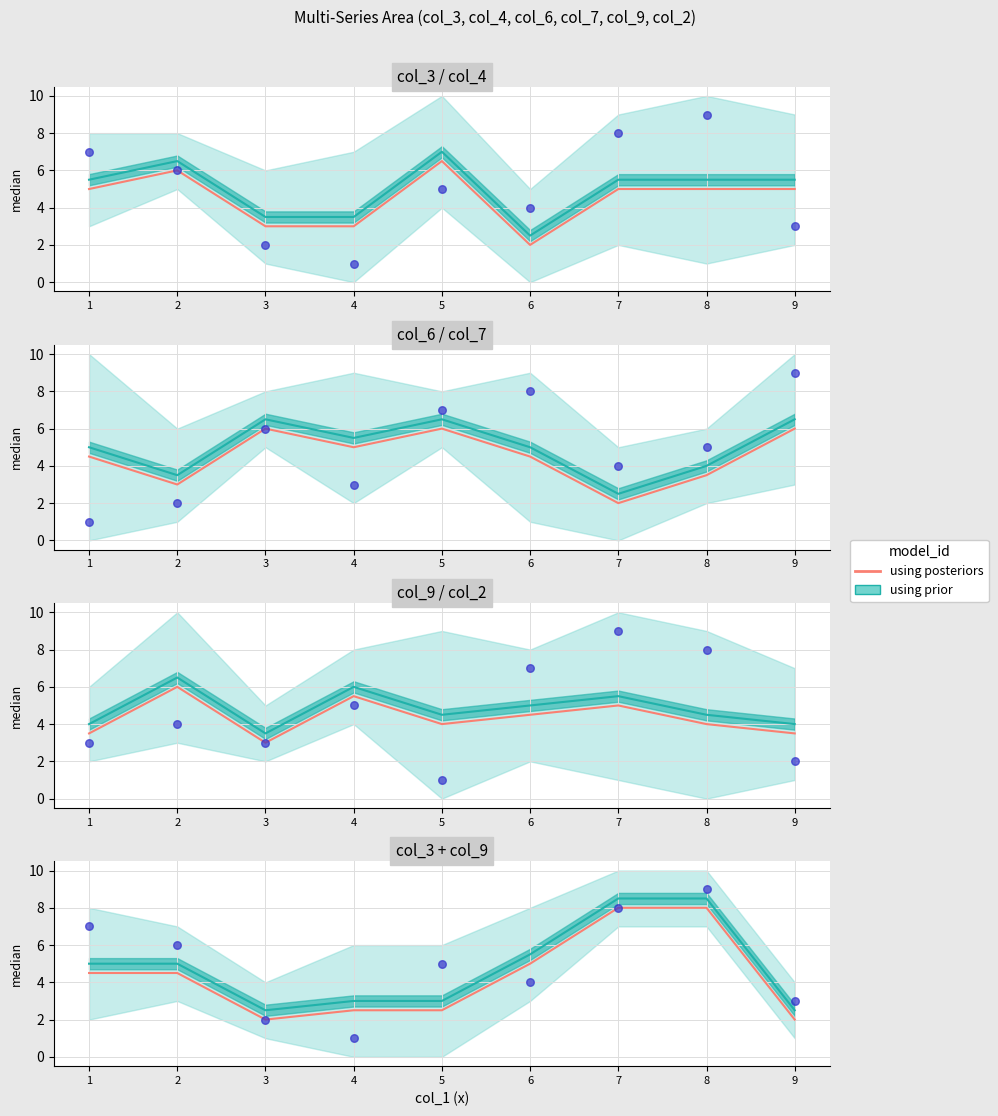

At how many categories does at least one series exceed 7?

2